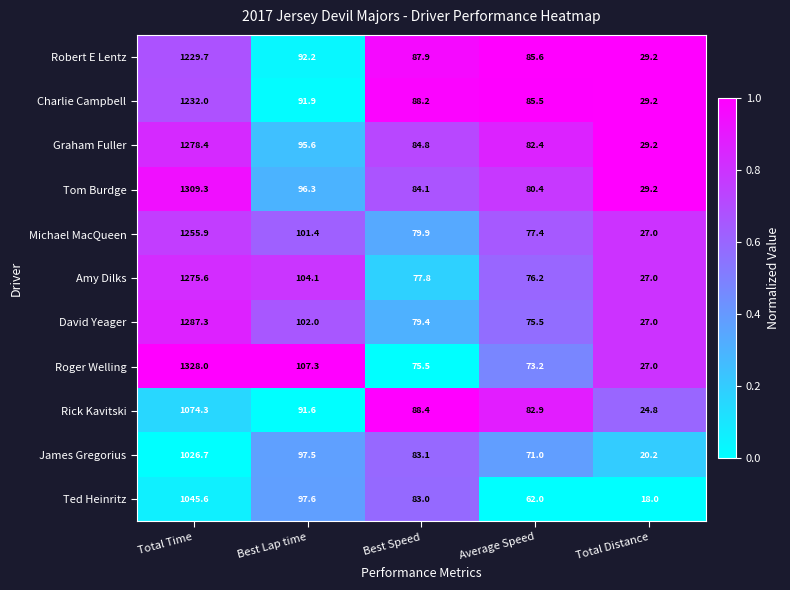

The Michael MacQueen series shows 122.2 at Average Speed. True or false?

False